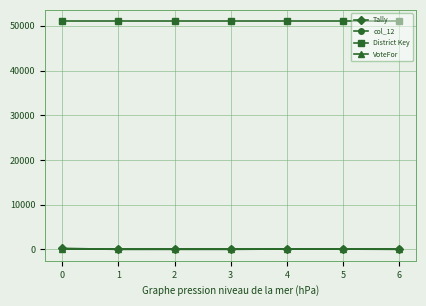

What are all the series names shown in the legend?

Tally, col_12, District Key, VoteFor